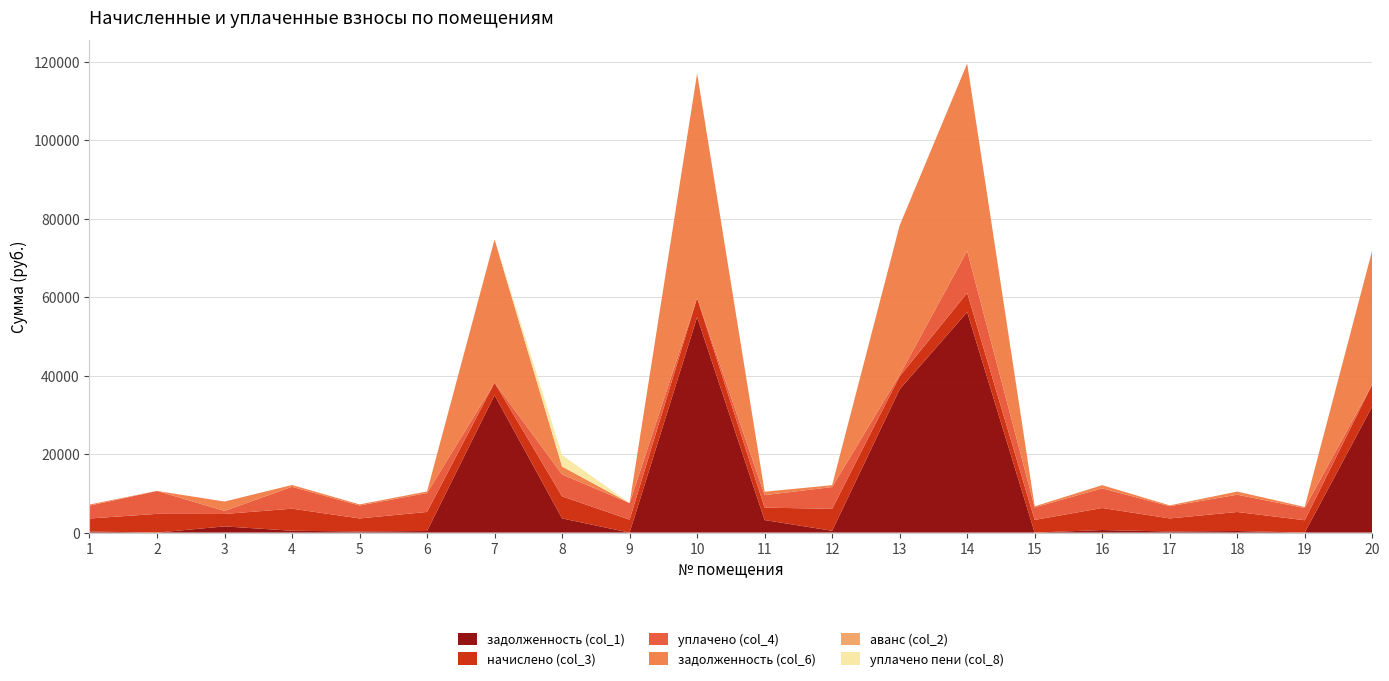

Reading left to right, what are all the values shown in this chart?

задолженность (col_1): 1=276.0	2=0.0	3=1582.1	4=468.8	5=277.6	6=404.8	7=35046.4	8=3616.6	9=0.0	10=54930.4	11=3197.0	12=466.5	13=36533.9	14=56214.3	15=0.0	16=653.3	17=277.6	18=404.0	19=0.0	20=32160.4
начислено (col_3): 1=3312.2	2=4774.1	3=3164.2	4=5625.2	5=3330.7	6=4857.4	7=3154.9	8=5625.2	9=3303.0	10=4866.6	11=3164.2	12=5597.5	13=3312.2	14=4866.6	15=3229.0	16=5616.0	17=3330.7	18=4848.0	19=3145.7	20=5643.7
уплачено (col_4): 1=3282.9	2=5838.5	3=791.0	4=5575.4	5=3301.2	6=4814.3	7=0.0	8=5575.4	9=4215.2	10=0.0	11=3197.0	12=5547.9	13=360.0	14=10738.0	15=3200.3	16=5018.6	17=3119.4	18=4401.0	19=3117.8	20=0.0
задолженность (col_6): 1=276.0	2=2.2	3=2373.1	4=468.8	5=277.6	6=404.8	7=36547.3	8=2022.9	9=0.0	10=57261.1	11=870.7	12=466.5	13=38100.7	14=47773.4	15=269.1	16=803.8	17=210.3	18=808.0	19=262.1	20=34187.1
аванс (col_2): 1=0.0	2=10.8	3=0.0	4=0.0	5=0.0	6=0.0	7=0.0	8=0.0	9=0.0	10=0.0	11=0.0	12=0.0	13=0.0	14=0.0	15=0.0	16=0.0	17=0.0	18=0.0	19=0.0	20=0.0
уплачено пени (col_8): 1=0.0	2=5.2	3=0.0	4=0.0	5=0.0	6=0.0	7=0.0	8=2924.6	9=0.0	10=0.0	11=0.0	12=0.0	13=0.0	14=0.0	15=0.0	16=0.0	17=0.0	18=0.0	19=0.0	20=0.0